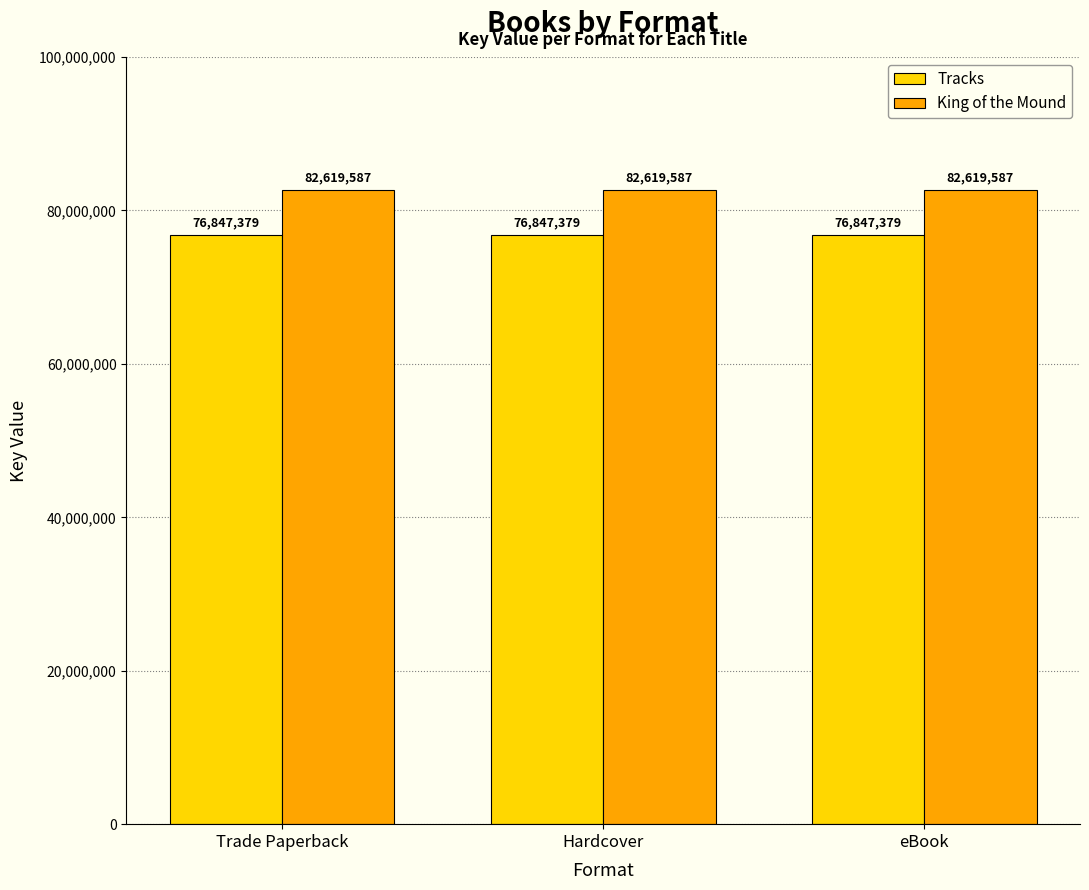

What is the label of the 2nd bar from the left?

Hardcover